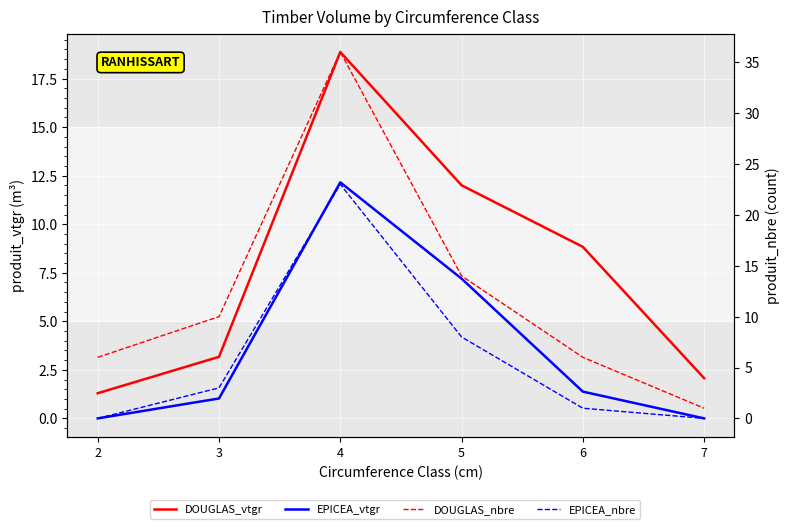

Reading left to right, extract all data points from this chart.

DOUGLAS_vtgr: 2=1.3	3=3.2	4=18.9	5=12.0	6=8.8	7=2.1
EPICEA_vtgr: 2=0.0	3=1.0	4=12.2	5=7.2	6=1.4	7=0.0
DOUGLAS_nbre: 2=6.0	3=10.0	4=36.0	5=14.0	6=6.0	7=1.0
EPICEA_nbre: 2=0.0	3=3.0	4=23.0	5=8.0	6=1.0	7=0.0